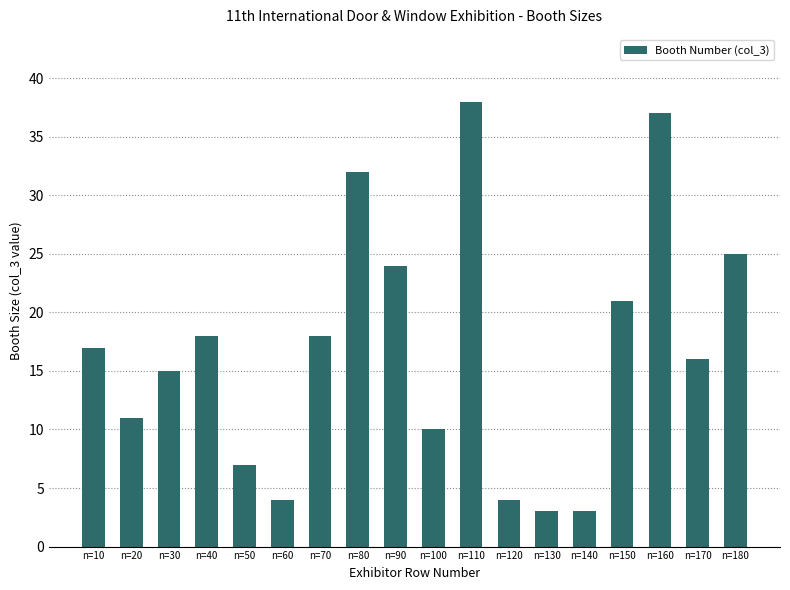

Which has a higher value, n=140 or n=150?

n=150